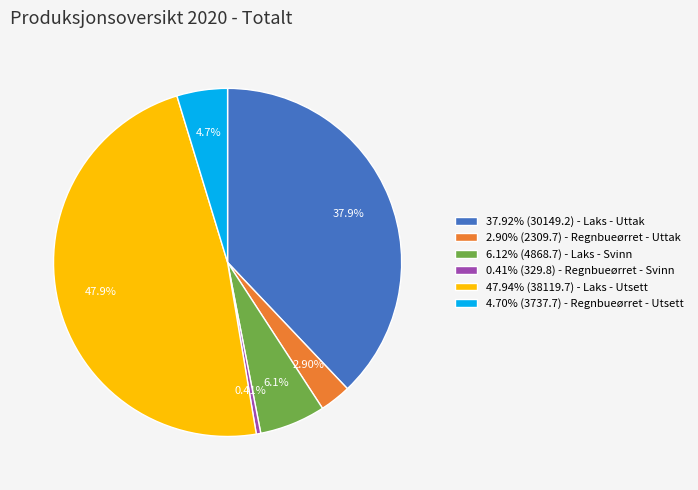

Does 0.41% (329.8) - Regnbueørret - Svinn represent more than half of the total?

No